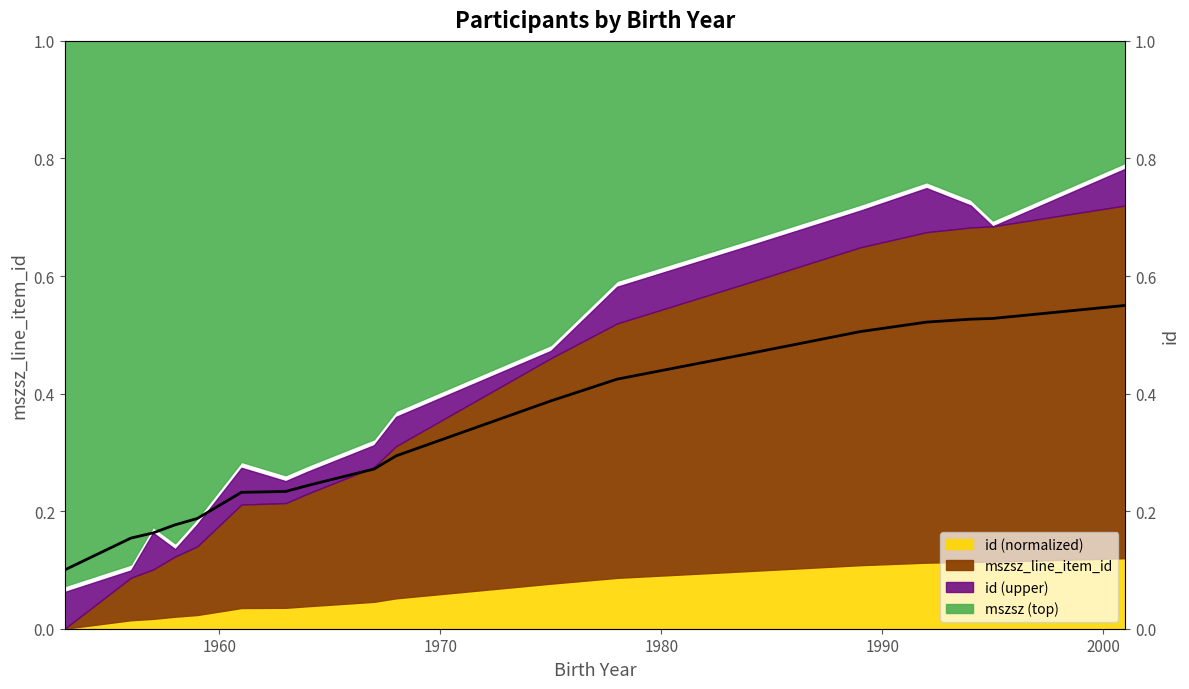

What is the smallest value displayed?

0.1